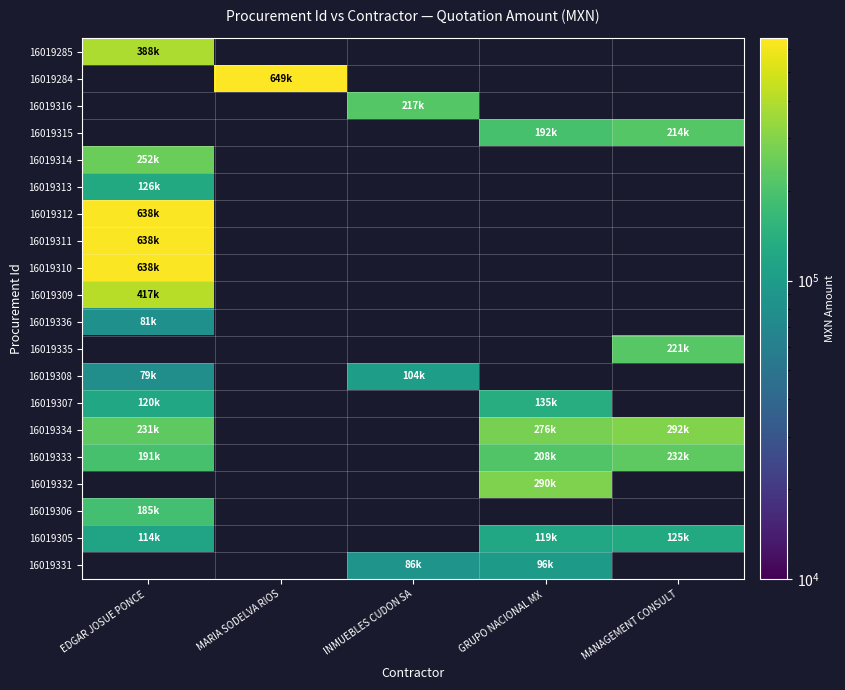

List the labels in order of 16019315 value, largest first.

MANAGEMENT CONSULT, EDGAR JOSUE PONCE, MARIA SODELVA RIOS, INMUEBLES CUDON SA, GRUPO NACIONAL MX